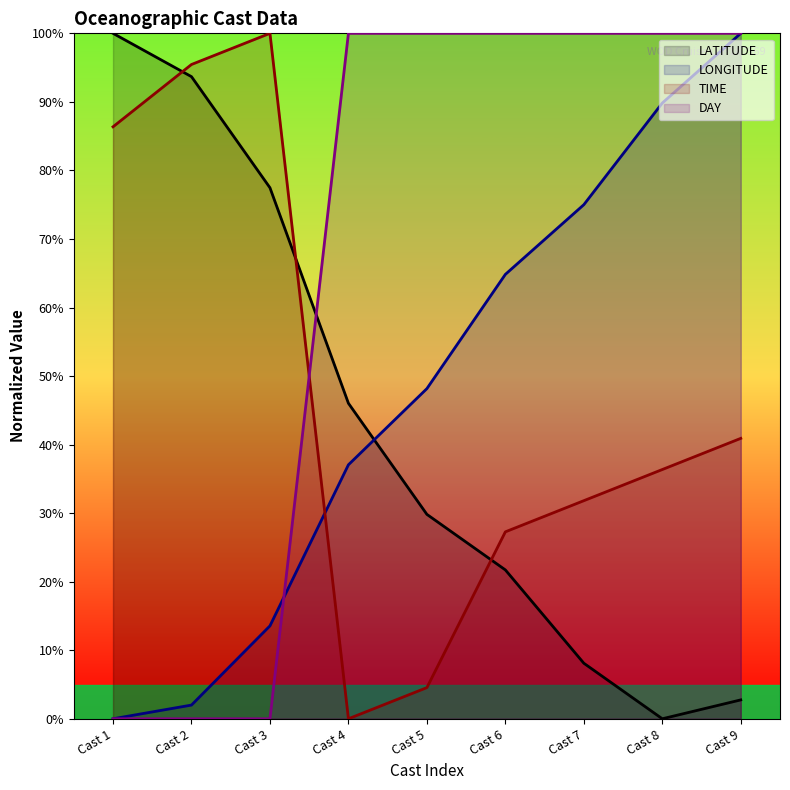

How many intersections are there between TIME and DAY?

1